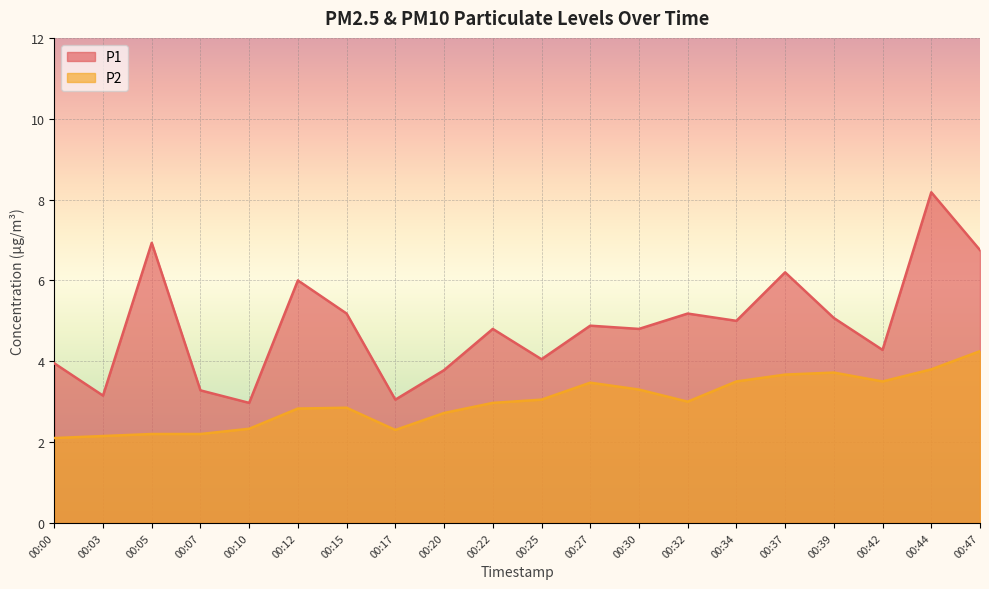

True or false: P1 and P2 cross at least once.

False